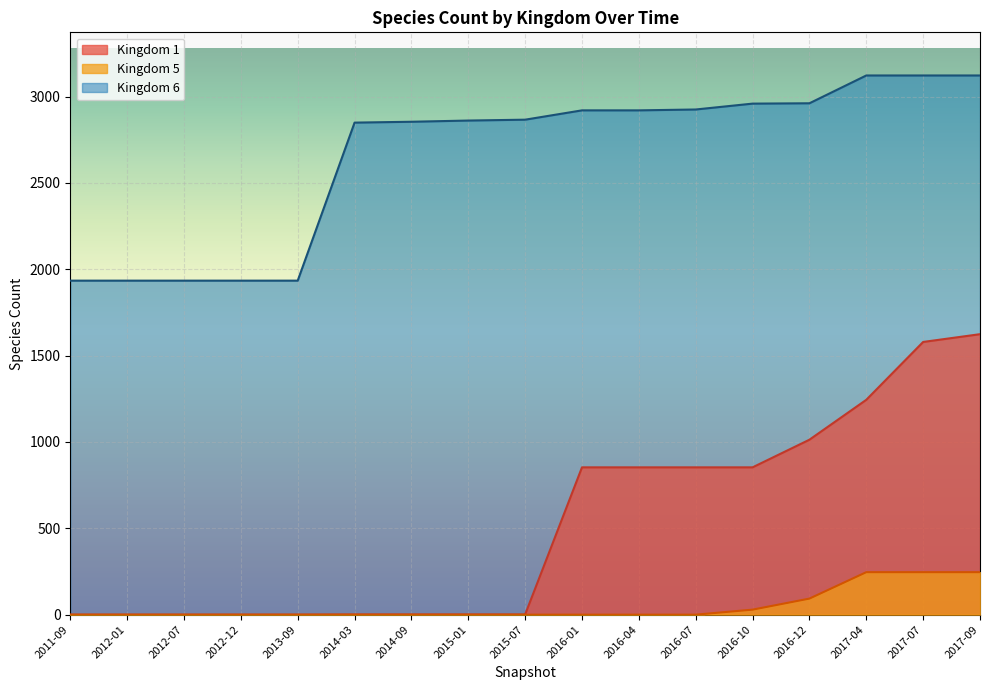

What is the spread (max minus min) of values at 2014-09?

2854